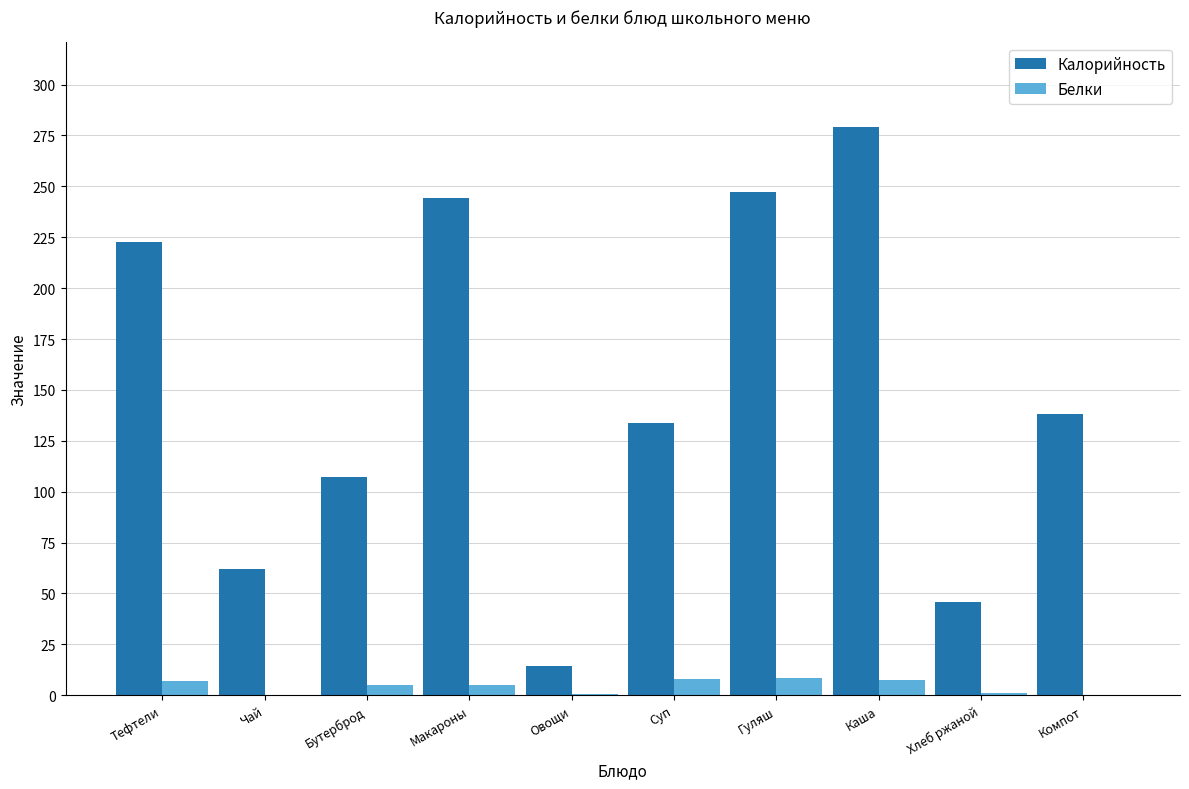

What is the sum of all Калорийность values?

1494.2